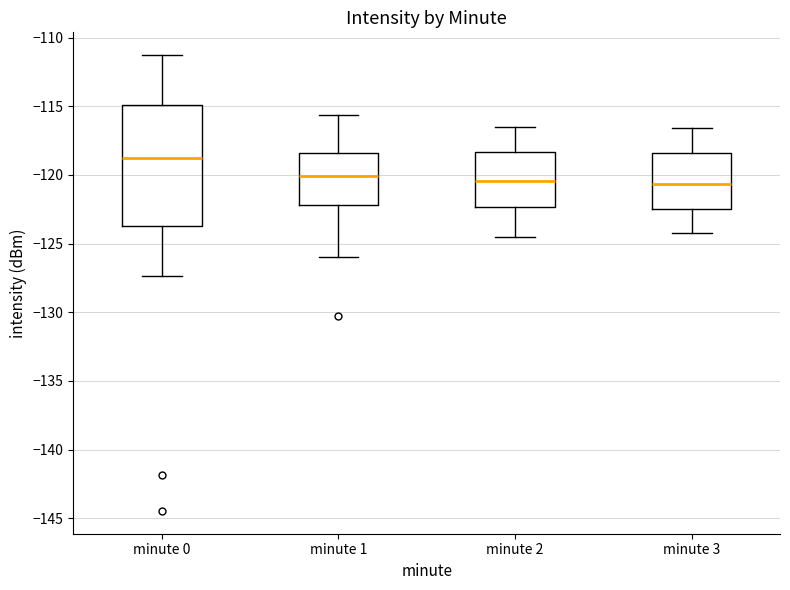

Reading left to right, read every box against the y-axis: the position of its median line, the range the box covers, and the ends of its whiskers. The values are not printed on the chart, so give them approximately, as read against the axis.

minute 0: median -119.0, box -123.5 to -115.0, whiskers -127.5 to -111.5
minute 1: median -120.0, box -122.0 to -118.5, whiskers -126.0 to -115.5
minute 2: median -120.5, box -122.5 to -118.5, whiskers -124.5 to -116.5
minute 3: median -120.5, box -122.5 to -118.5, whiskers -124.0 to -116.5